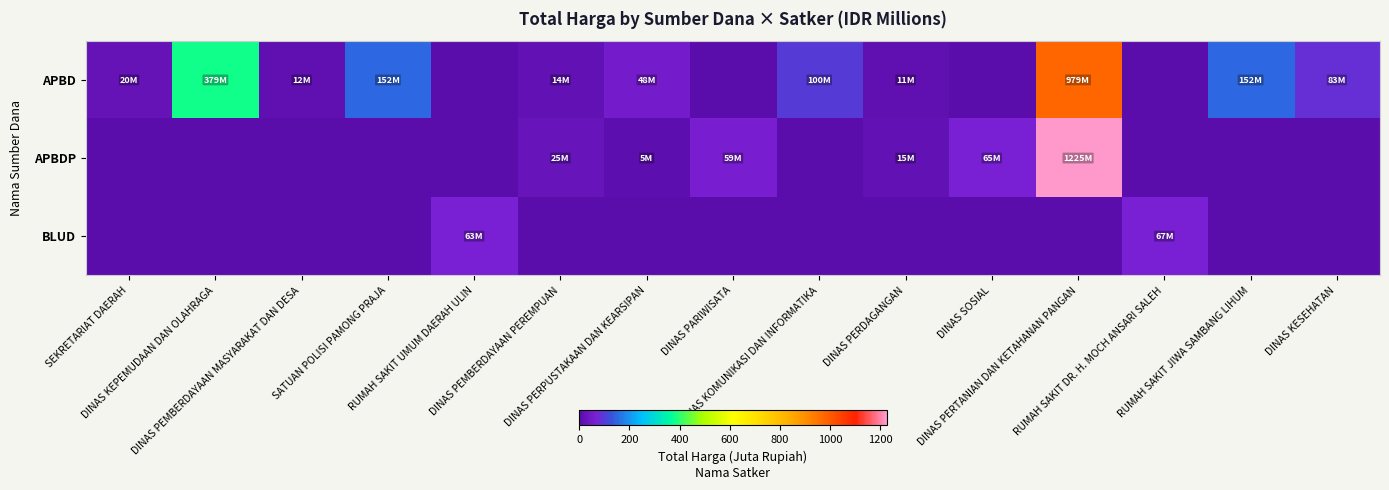

At DINAS KOMUNIKASI DAN INFORMATIKA, list the series in order from smallest to largest.

APBDP, BLUD, APBD